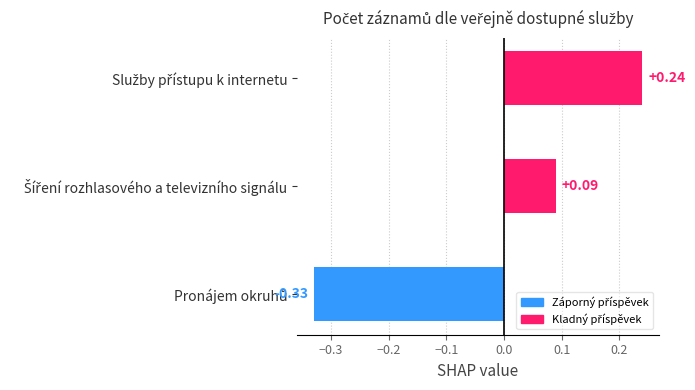

What is the difference between the maximum and minimum values?

0.6